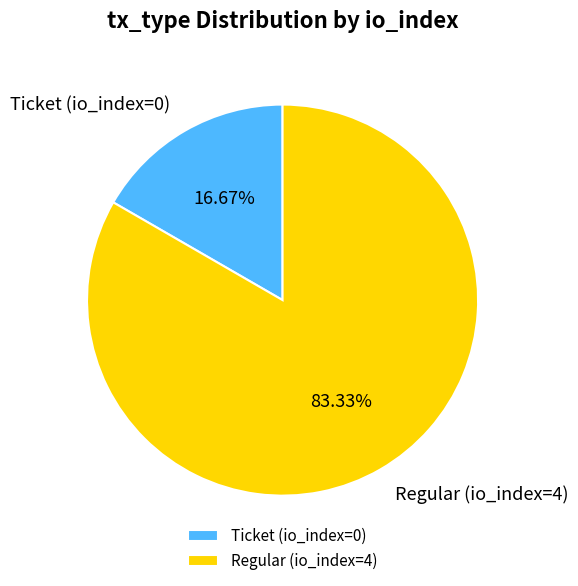

True or false: Regular (io_index=4) accounts for 88% of the total.

False